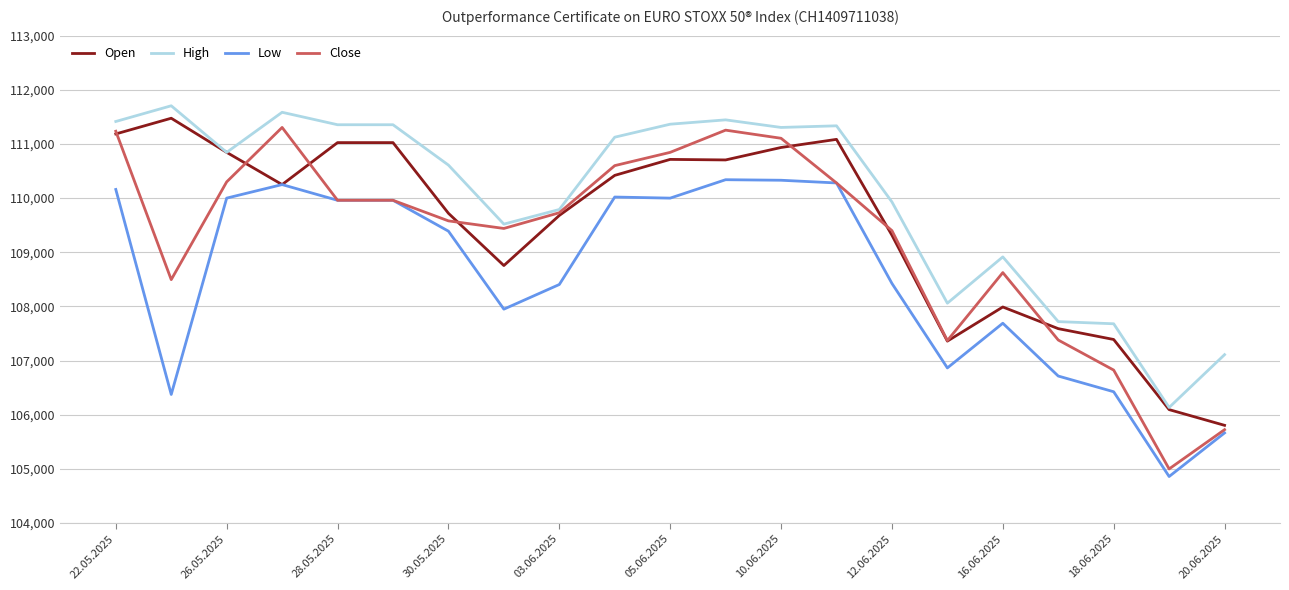

Which series has the widest spread of values?

Close